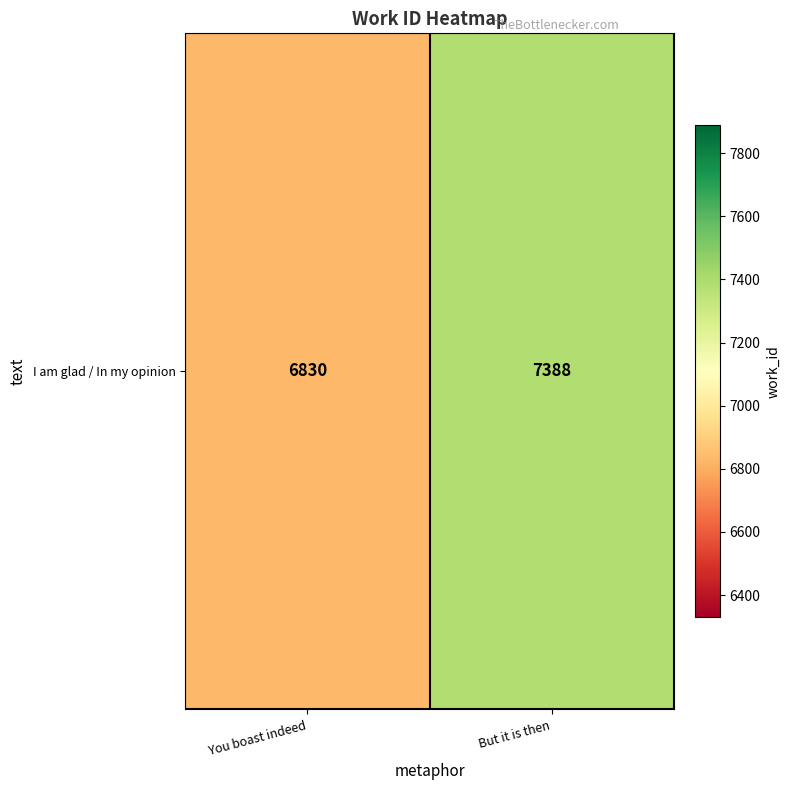

What is the change in value from You boast indeed to But it is then?

+558